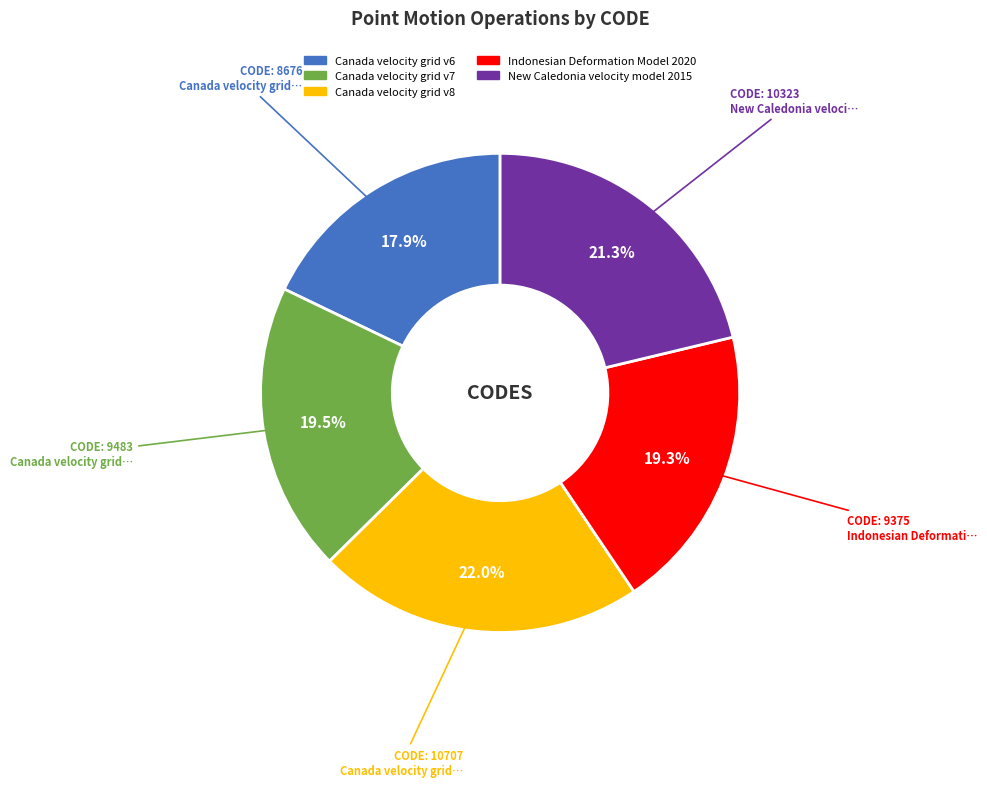

To the nearest percent, what is the average slice percentage?

20%